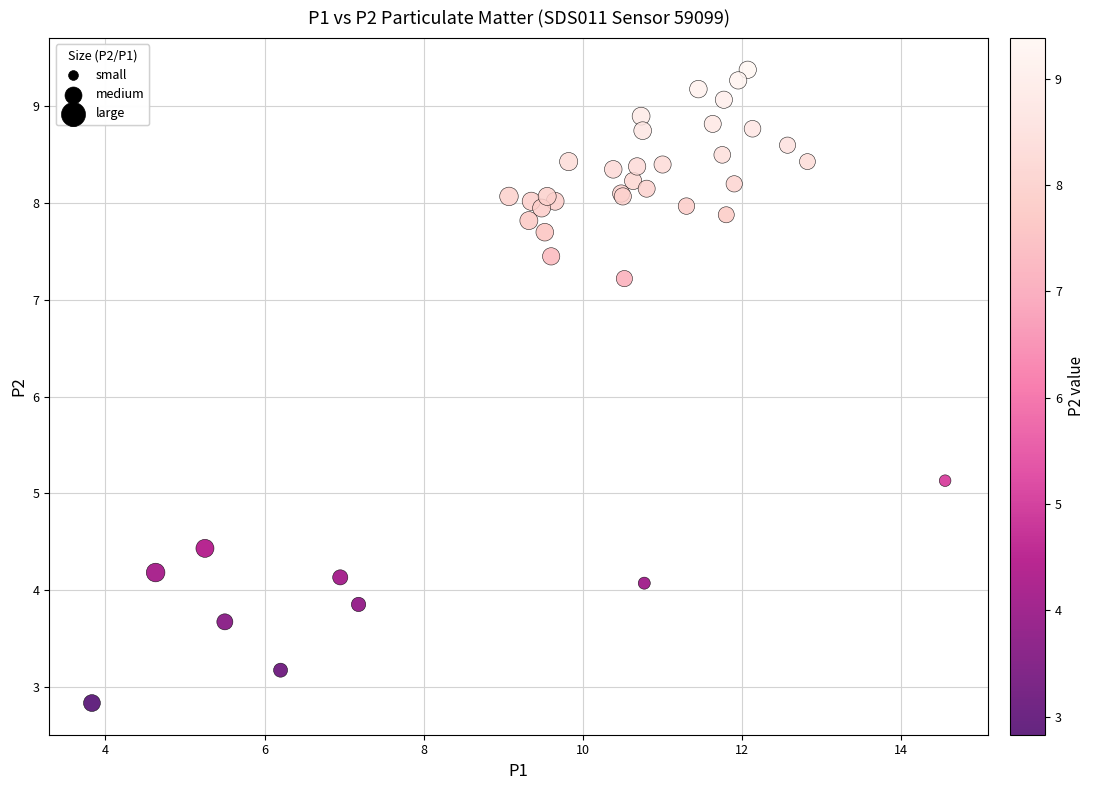

What Y value in the scatter plot is closest to 6?

5.1